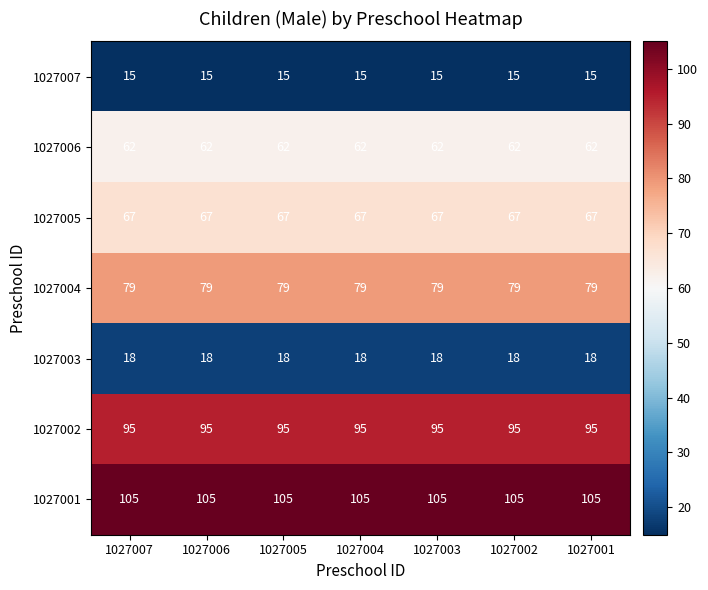

What is the average value of the 1027006 series?

62